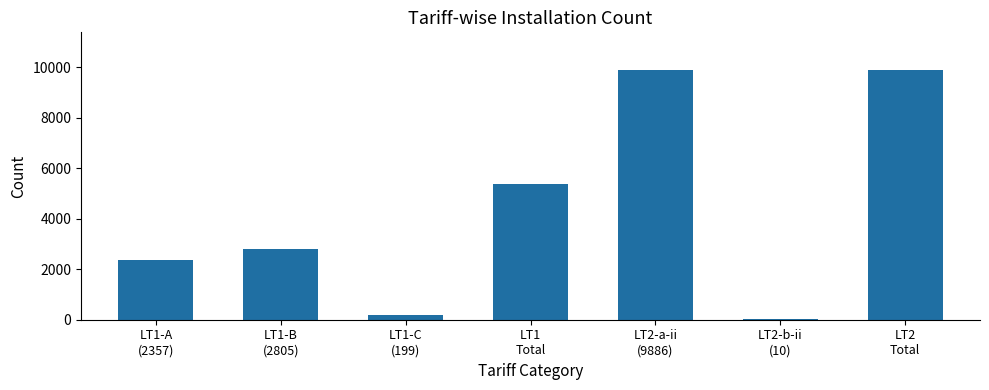

Read the value at LT1-A
(2357), to the nearest 50.

2350